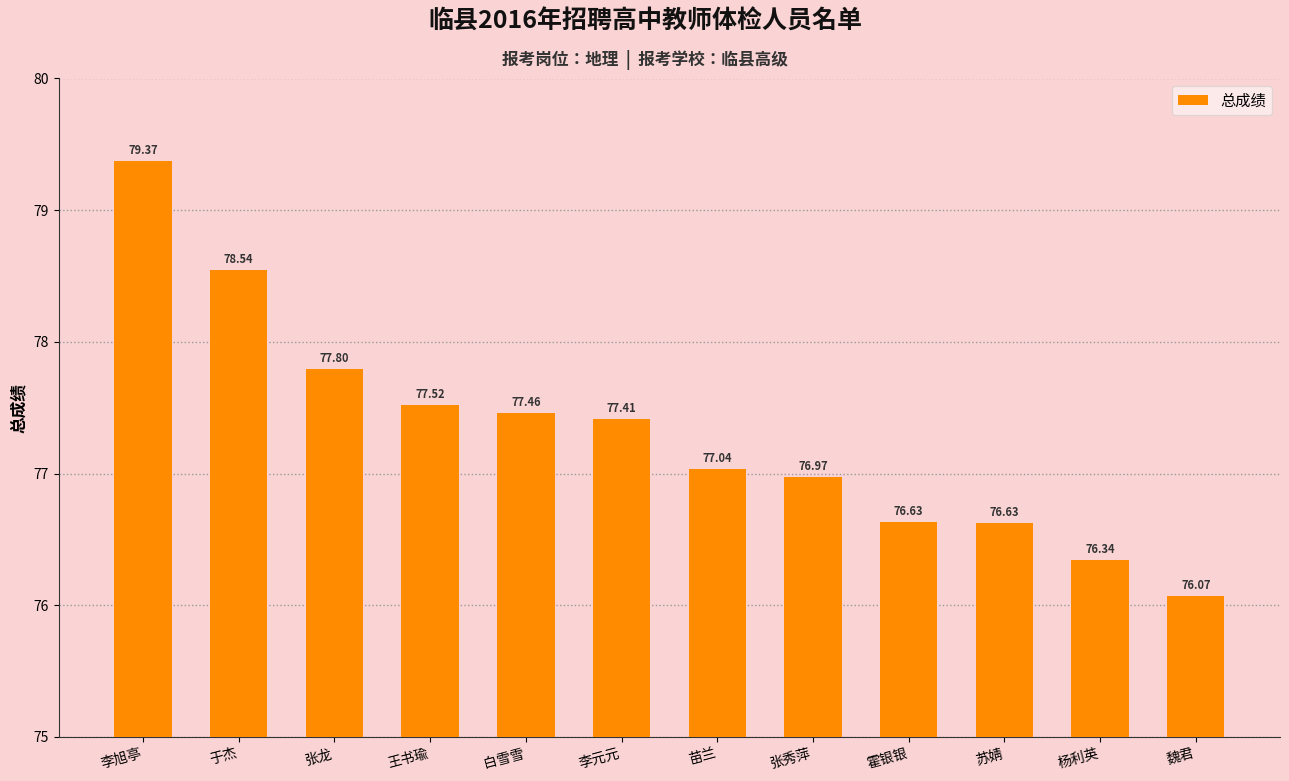

At which label does the data first exceed 77?

李旭亭